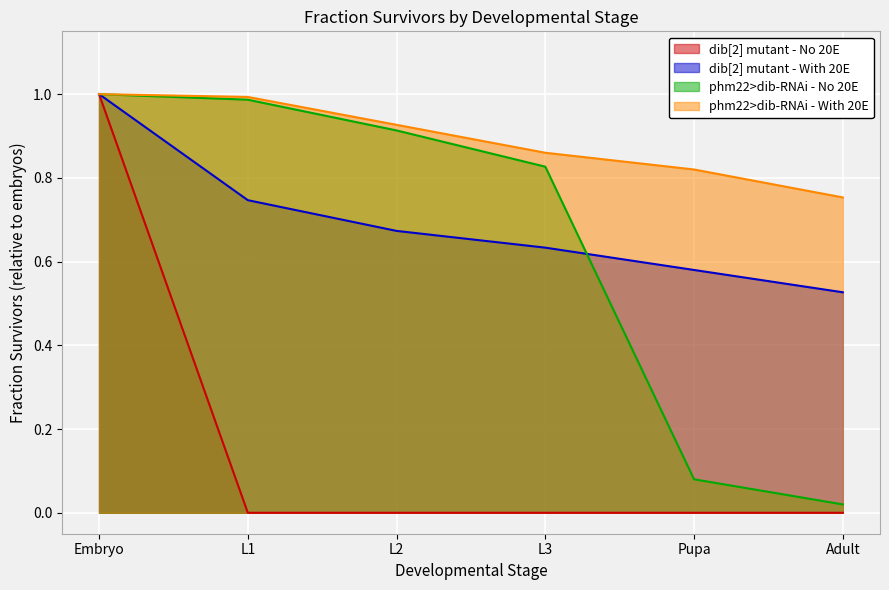

What is the label of the 2nd point from the left?

L1